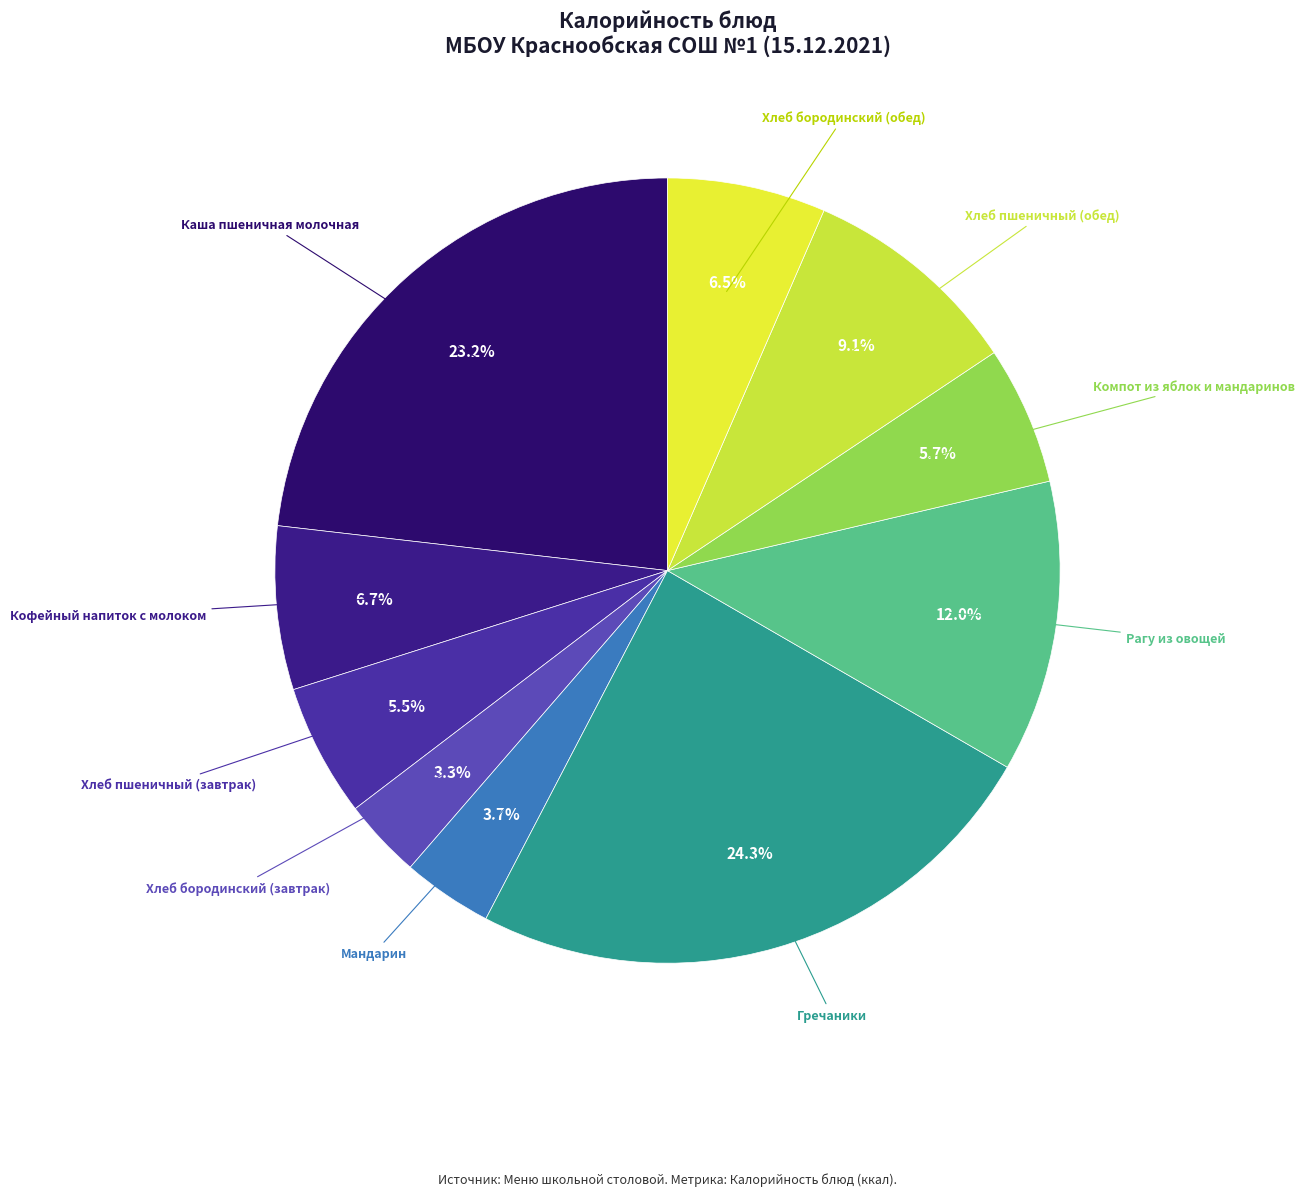

How many segments does this pie chart have?

10